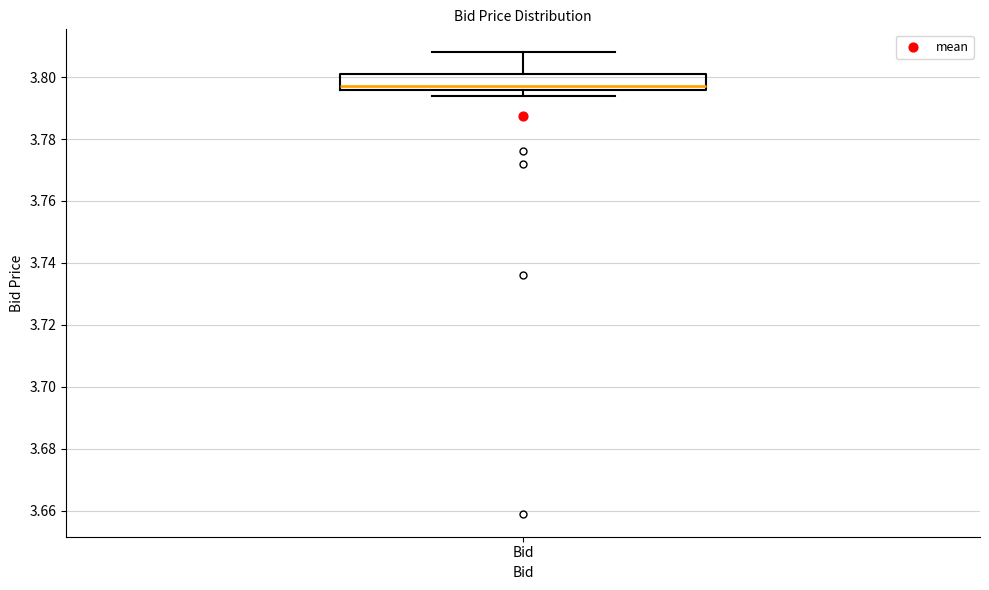

Transcribe this box plot: give where the median line is, the range the box spans, and where the two whiskers end, as read against the y-axis. The values are not printed on the chart, so give them approximately, as read against the axis.

median 3.798, box 3.796 to 3.802, whiskers 3.794 to 3.808